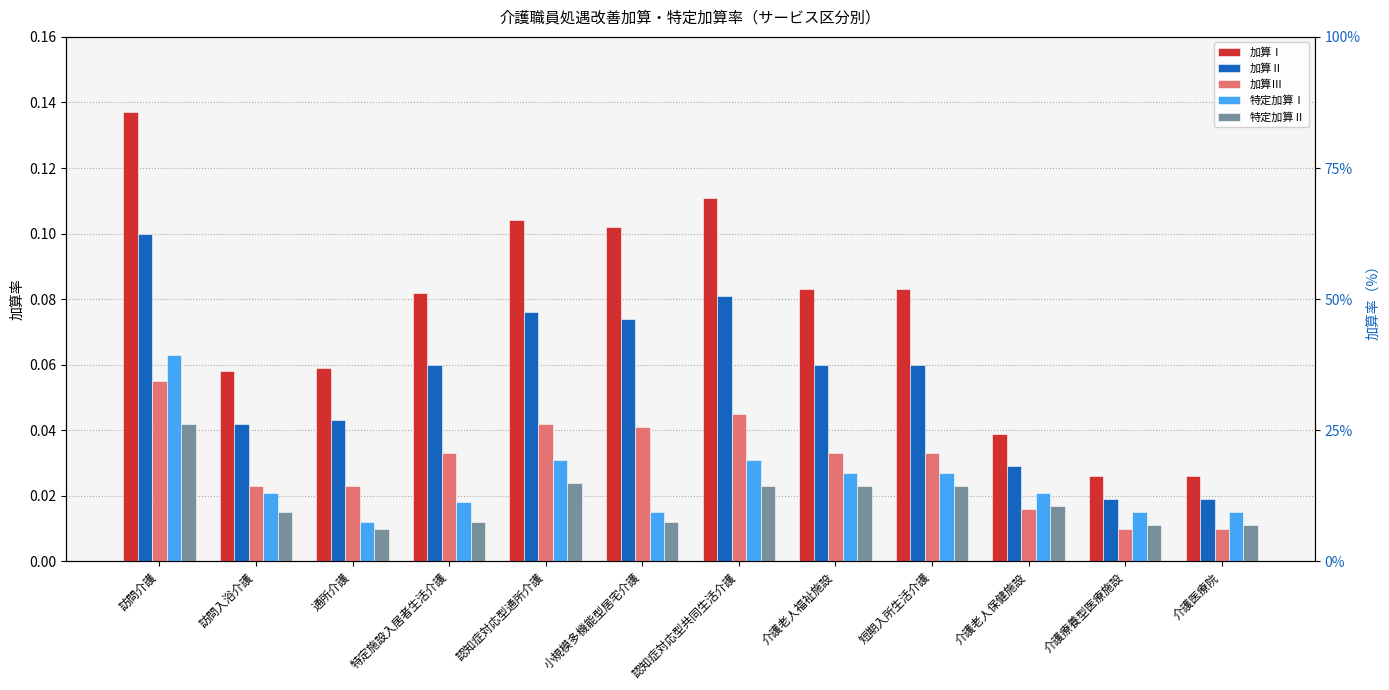

How many distinct data groups are displayed?

5